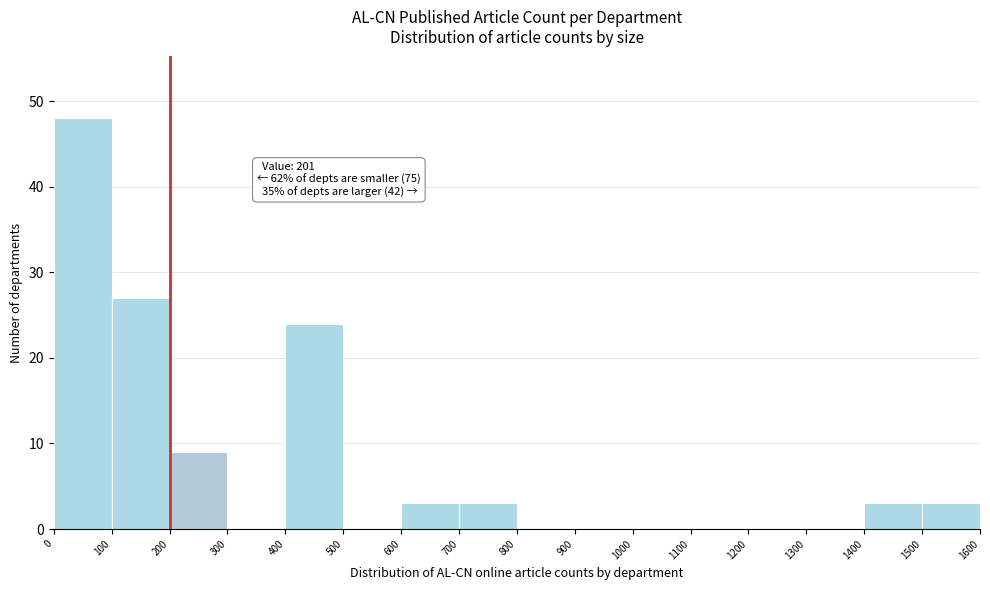

Which range on the x-axis has the tallest bar?

0 to 100